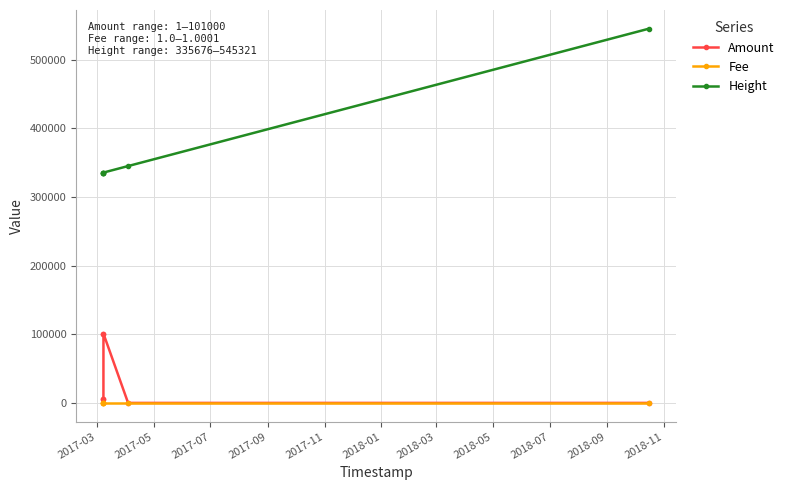

Which series has the largest range (max minus min)?

Height